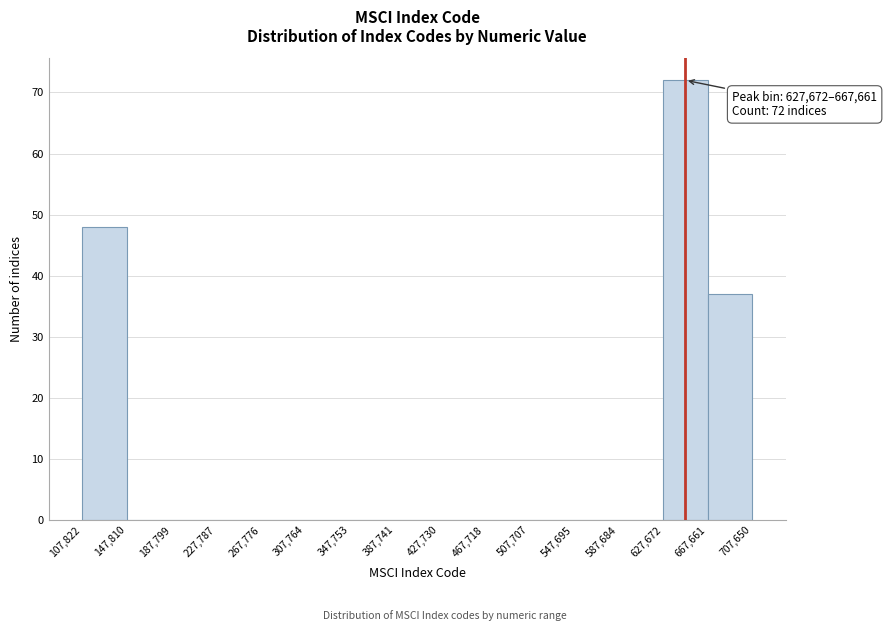

Over which range of the x-axis is the bar tallest?

627,672 to 667,661